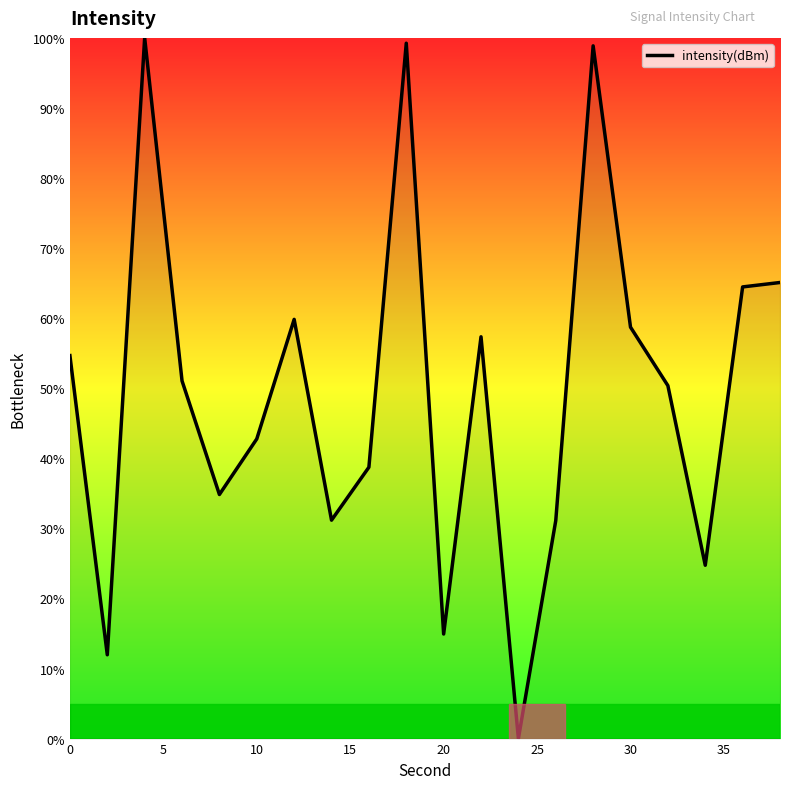

What is the difference between the maximum and minimum values?

100.0